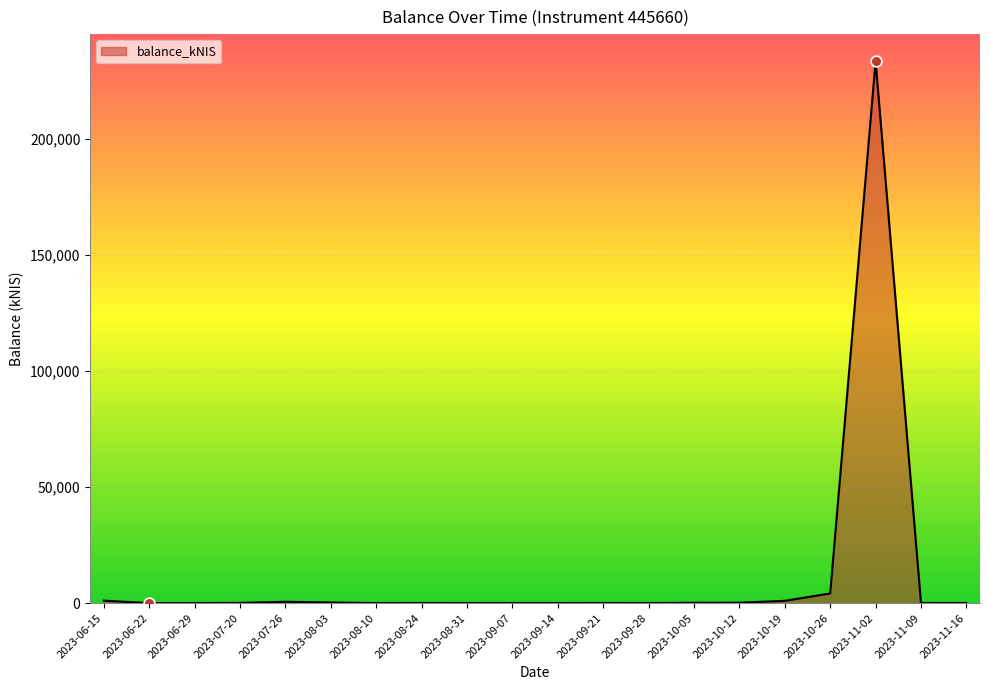

What is the change in value from 2023-11-09 to 2023-11-16?

-6.7